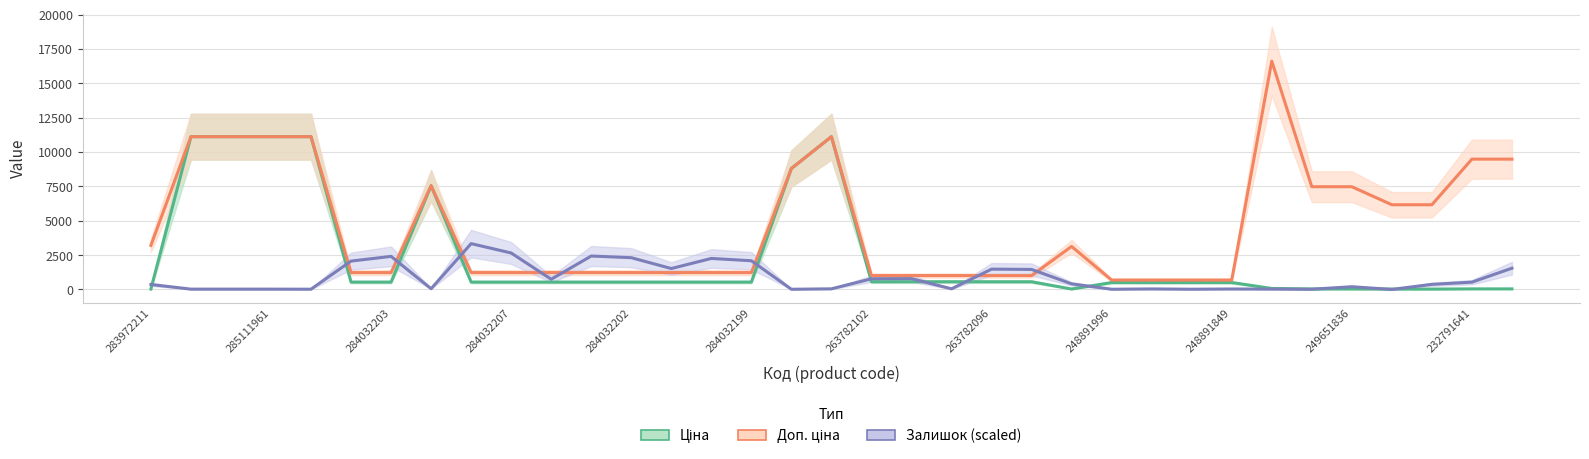

How many values in the Доп. ціна series are below 1227?

9